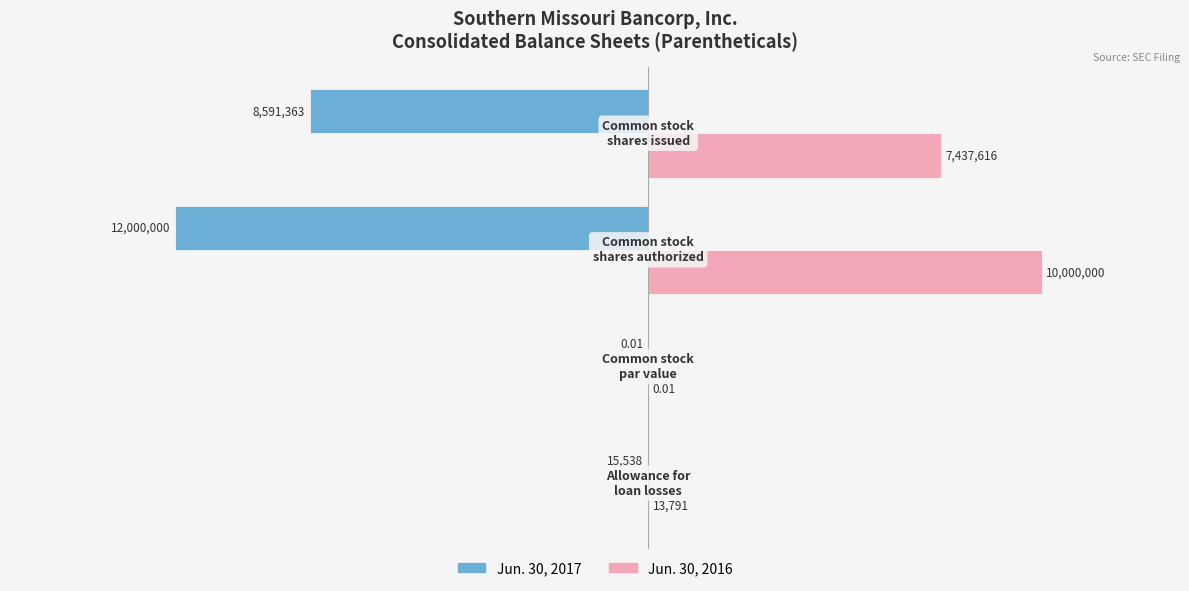

What is the sum of all Jun. 30, 2017 values?

-20606901.0